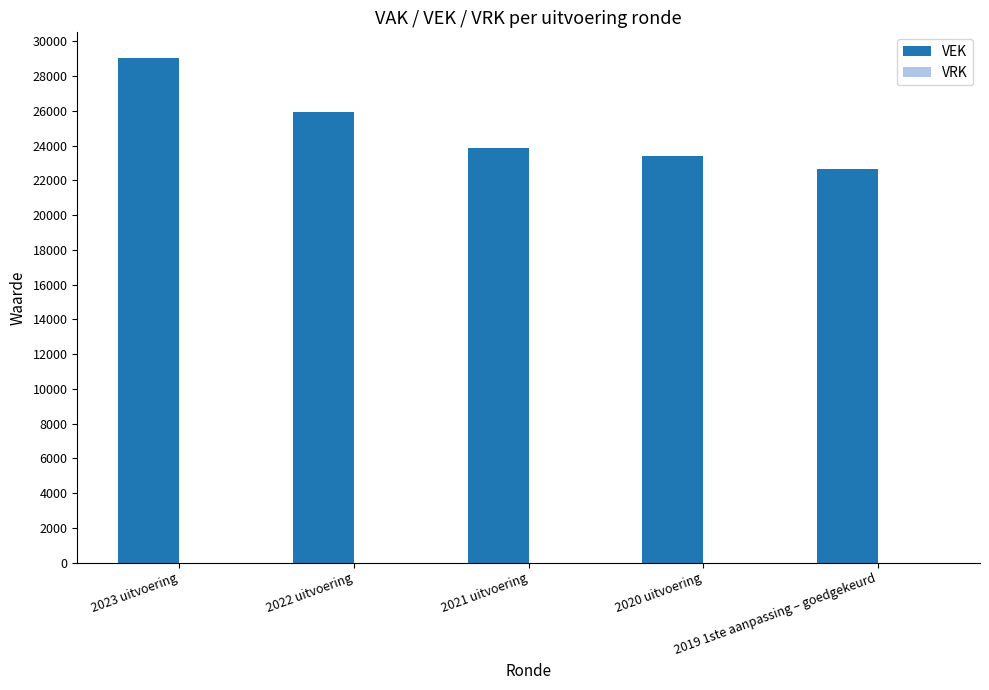

What is the average value?

24975